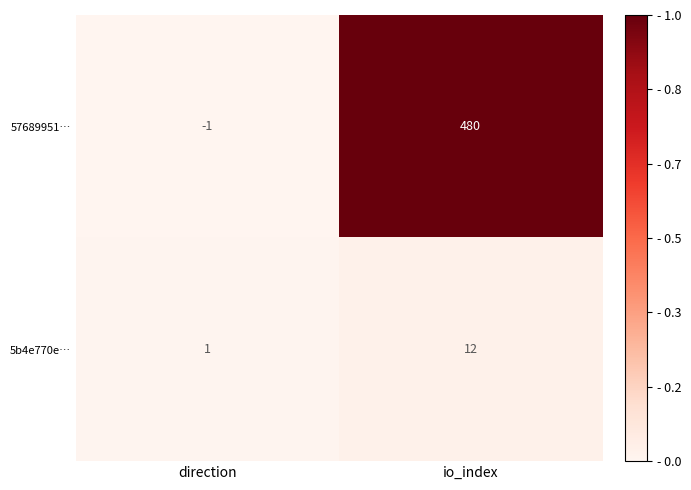

Which label corresponds to the largest value in the chart?

io_index